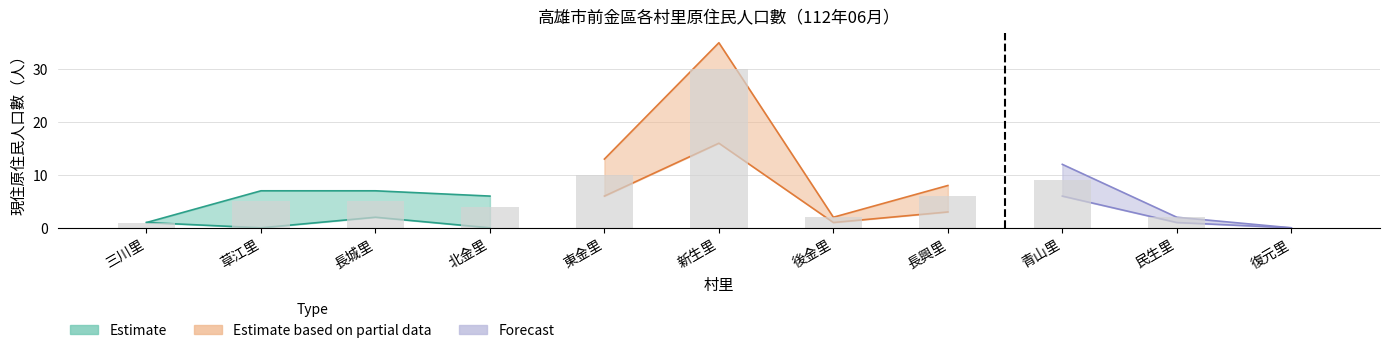

What is the label of the 4th bar from the left?

北金里